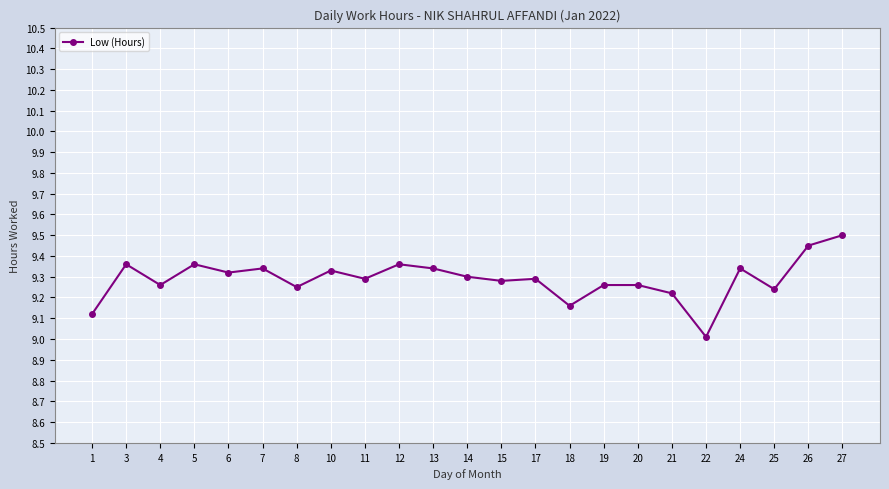

What is the difference between the second highest and second lowest values?

0.3